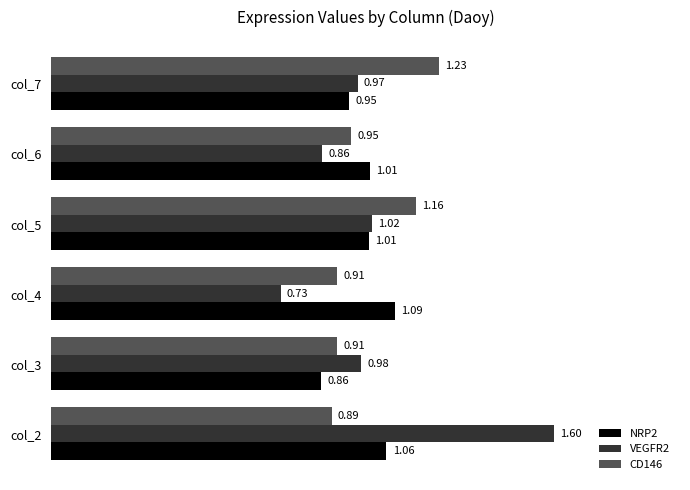

What is the difference between the maximum and minimum values in the CD146 series?

0.3